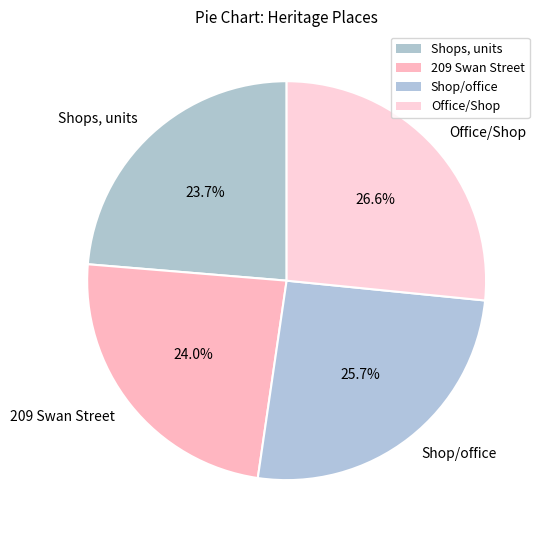

Which has a higher value, Office/Shop or Shop/office?

Office/Shop